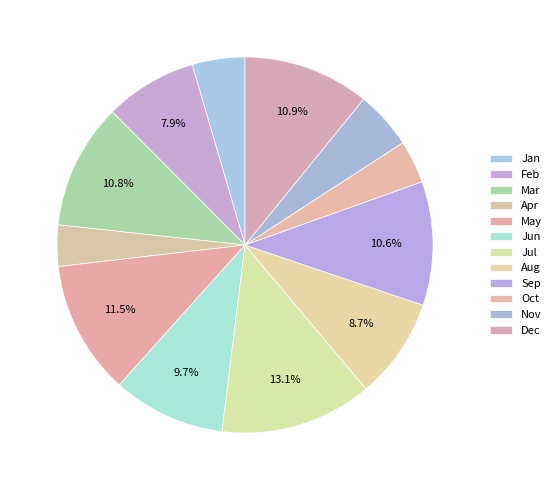

Count the number of slices in the pie.

12